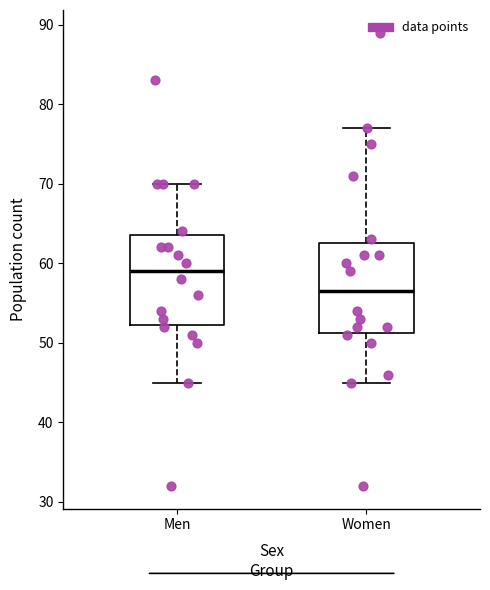

Where is the upper edge of the box for Women on the y-axis? The values are not printed on the chart, so give them approximately, as read against the axis.

63